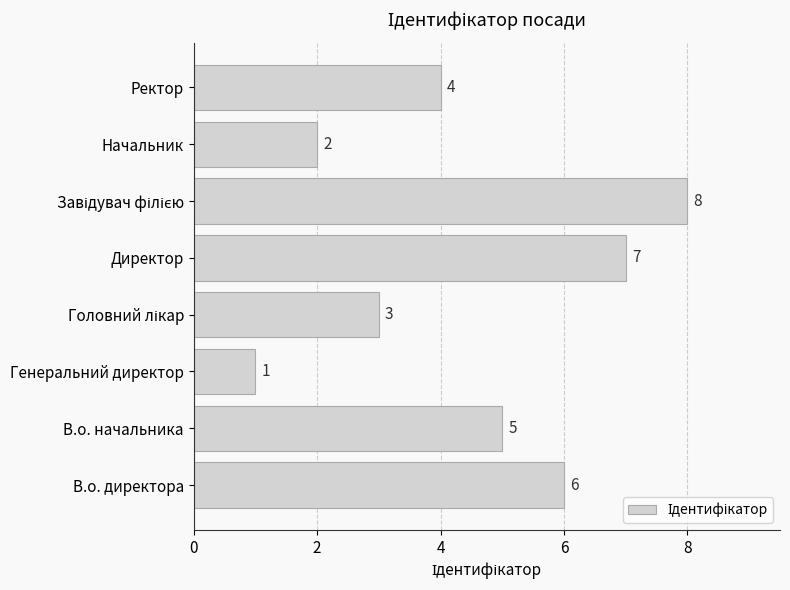

Which category has the lowest value across all series?

Генеральний директор